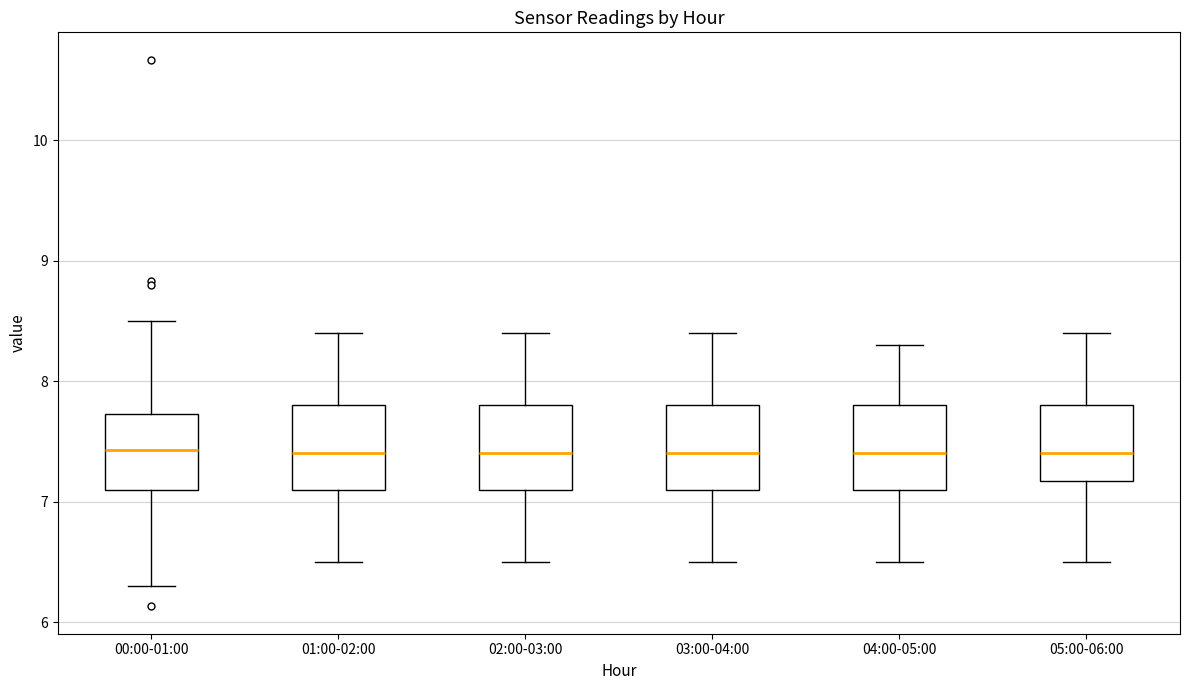

Reading left to right, read every box against the y-axis: the position of its median line, the range the box covers, and the ends of its whiskers. The values are not printed on the chart, so give them approximately, as read against the axis.

00:00-01:00: median 7.4, box 7.1 to 7.7, whiskers 6.3 to 8.5
01:00-02:00: median 7.4, box 7.1 to 7.8, whiskers 6.5 to 8.4
02:00-03:00: median 7.4, box 7.1 to 7.8, whiskers 6.5 to 8.4
03:00-04:00: median 7.4, box 7.1 to 7.8, whiskers 6.5 to 8.4
04:00-05:00: median 7.4, box 7.1 to 7.8, whiskers 6.5 to 8.3
05:00-06:00: median 7.4, box 7.2 to 7.8, whiskers 6.5 to 8.4